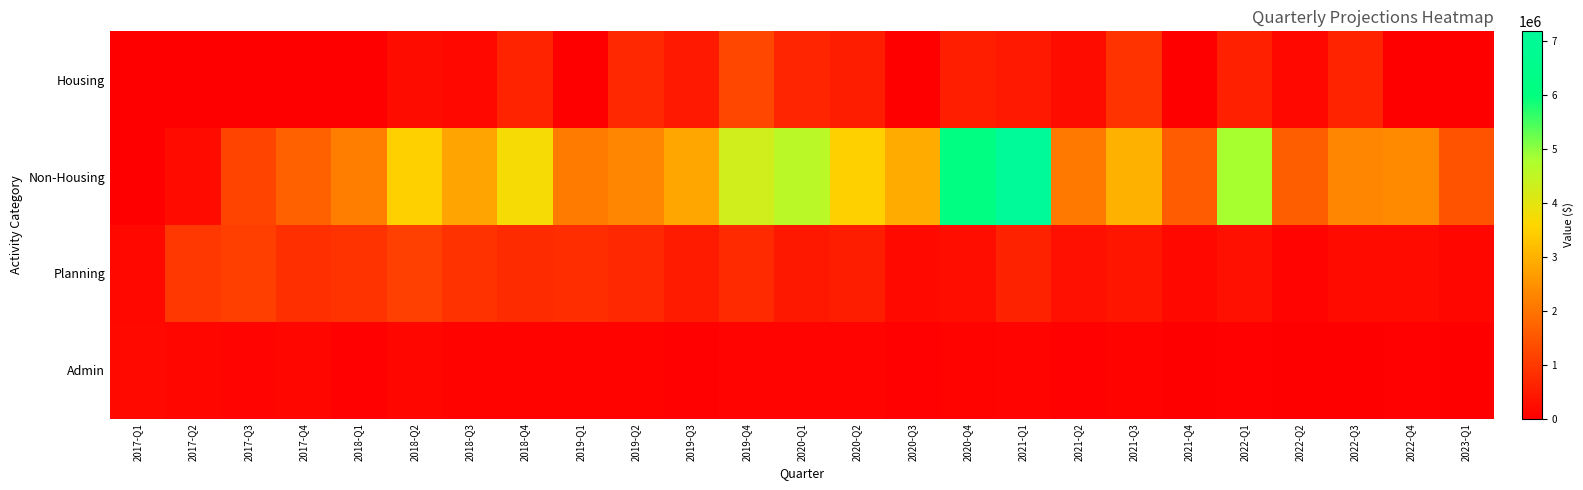

Reading left to right, extract all data points from this chart.

Housing: 2017-Q1=0	2017-Q2=0	2017-Q3=0	2017-Q4=0	2018-Q1=0	2018-Q2=239506	2018-Q3=165144	2018-Q4=621214	2019-Q1=0	2019-Q2=707453	2019-Q3=460333	2019-Q4=1247602	2020-Q1=663988	2020-Q2=507649	2020-Q3=0	2020-Q4=550672	2021-Q1=453037	2021-Q2=226769	2021-Q3=899588	2021-Q4=0	2022-Q1=585843	2022-Q2=157932	2022-Q3=637245	2022-Q4=0	2023-Q1=0
Non-Housing: 2017-Q1=24702	2017-Q2=218770	2017-Q3=1194228	2017-Q4=1666396	2018-Q1=2164402	2018-Q2=3498531	2018-Q3=2778053	2018-Q4=3710069	2019-Q1=2114102	2019-Q2=2305244	2019-Q3=2831446	2019-Q4=4269054	2020-Q1=4587842	2020-Q2=3481695	2020-Q3=2909306	2020-Q4=6197037	2021-Q1=7180138	2021-Q2=2096799	2021-Q3=2996910	2021-Q4=1585792	2022-Q1=4808988	2022-Q2=1648935	2022-Q3=2300256	2022-Q4=2383467	2023-Q1=1434409
Planning: 2017-Q1=155816	2017-Q2=963712	2017-Q3=1096799	2017-Q4=824135	2018-Q1=905744	2018-Q2=1144422	2018-Q3=870730	2018-Q4=766333	2019-Q1=802064	2019-Q2=721560	2019-Q3=492281	2019-Q4=745676	2020-Q1=446348	2020-Q2=505897	2020-Q3=184655	2020-Q4=276847	2021-Q1=603786	2021-Q2=293494	2021-Q3=384777	2021-Q4=141689	2022-Q1=283753	2022-Q2=87095	2022-Q3=207037	2022-Q4=223752	2023-Q1=132384
Admin: 2017-Q1=183017	2017-Q2=133910	2017-Q3=84299	2017-Q4=113532	2018-Q1=51479	2018-Q2=139410	2018-Q3=78979	2018-Q4=72978	2019-Q1=69850	2019-Q2=71359	2019-Q3=52676	2019-Q4=84852	2020-Q1=86262	2020-Q2=86257	2020-Q3=49094	2020-Q4=65649	2021-Q1=107630	2021-Q2=34098	2021-Q3=63676	2021-Q4=11993	2022-Q1=28685	2022-Q2=25191	2022-Q3=10309	2022-Q4=33004	2023-Q1=22323